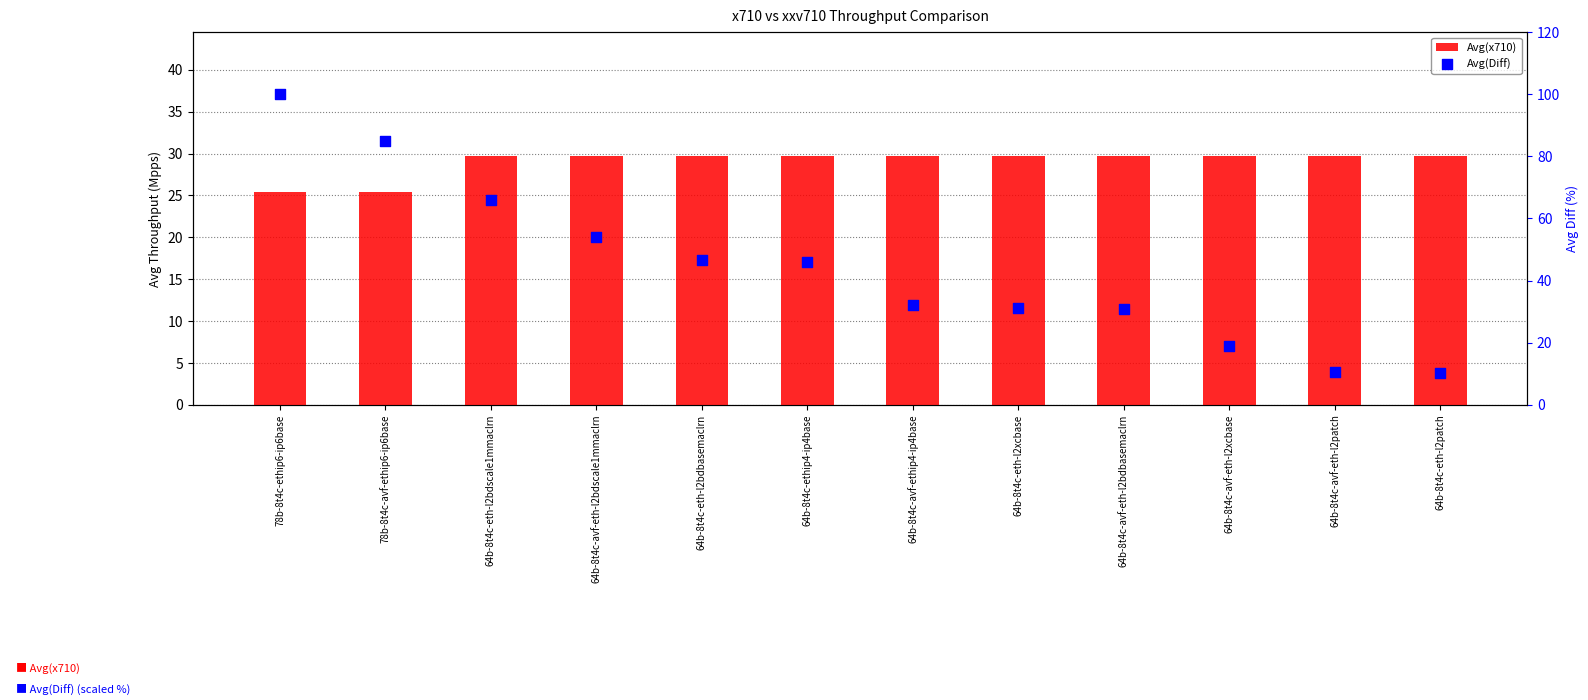

What is the total value across all series at 64b-8t4c-eth-l2patch?

39.9